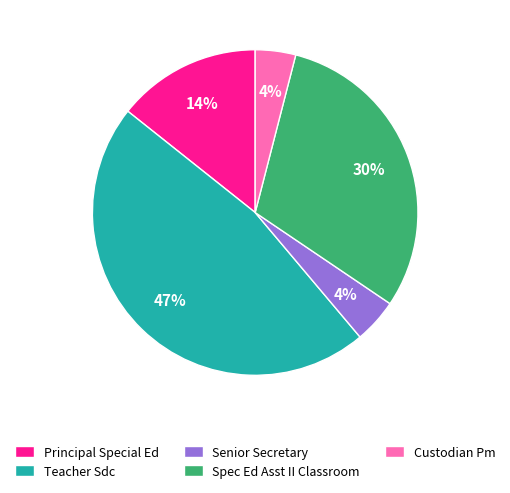

Is the sum of Spec Ed Asst II Classroom and Teacher Sdc greater than half?

Yes